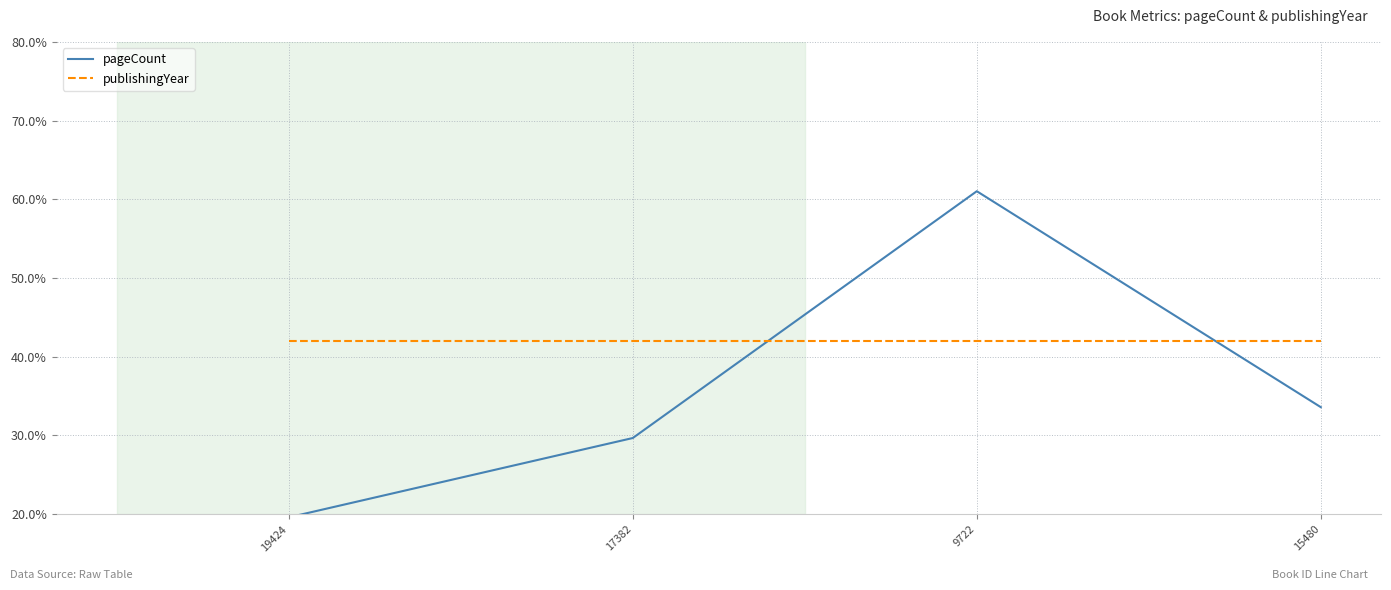

Reading left to right, extract all data points from this chart.

pageCount: 19424=19.6	17382=29.7	9722=61.0	15480=33.6
publishingYear: 19424=42.0	17382=42.0	9722=42.0	15480=42.0